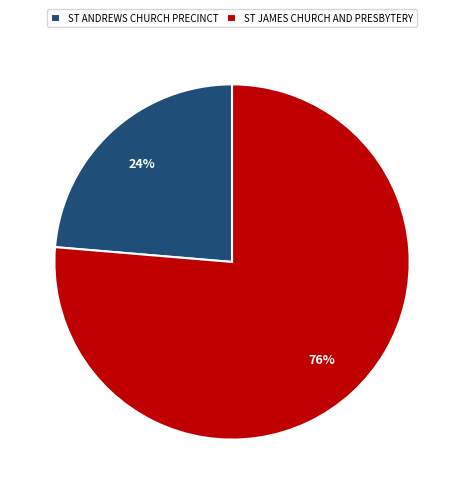

To the nearest percent, what portion does ST ANDREWS CHURCH PRECINCT represent?

24%